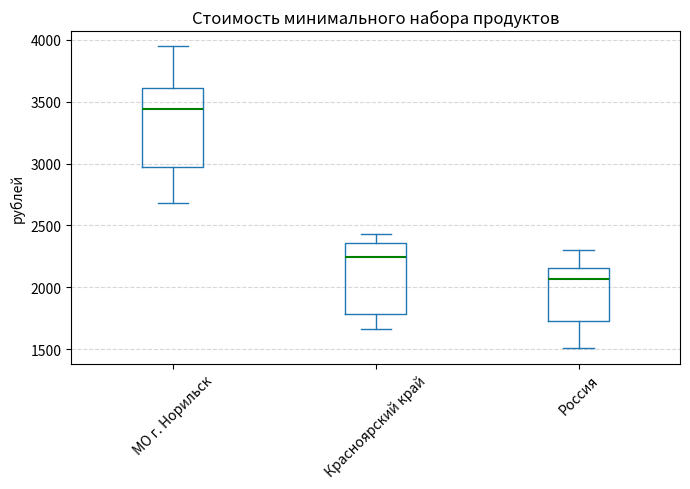

Where is the lower edge of the box for Россия on the y-axis? The values are not printed on the chart, so give them approximately, as read against the axis.

1750